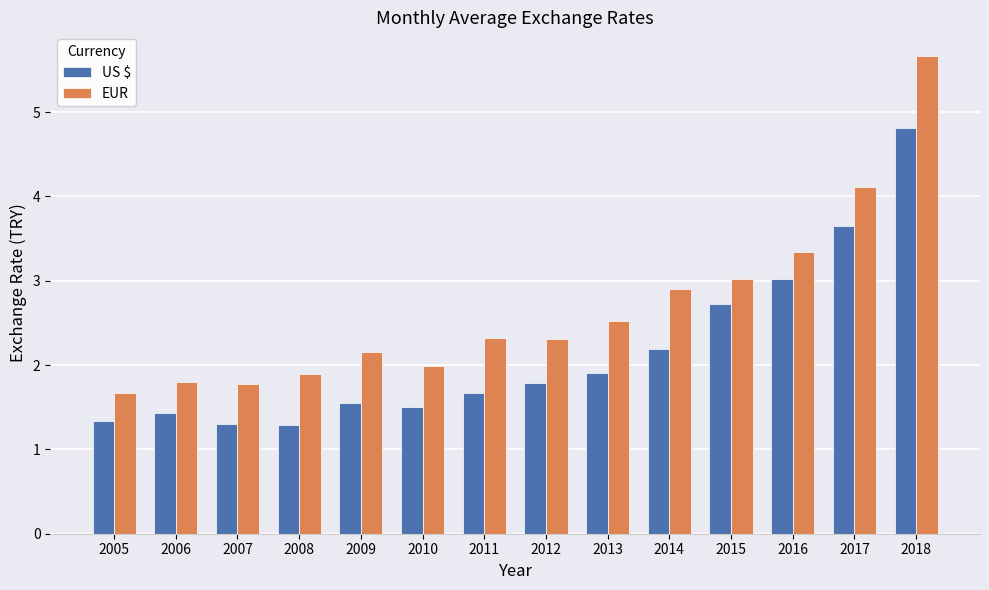

At which label does EUR reach its peak?

2018